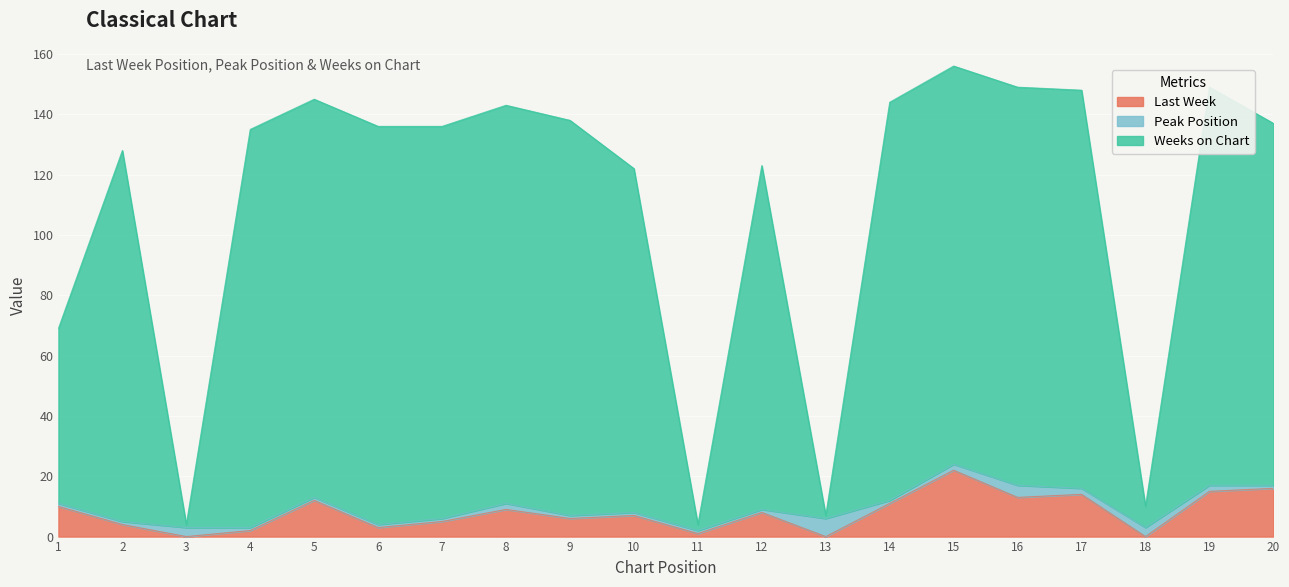

The value of Last Week at 20 is 16. True or false?

True